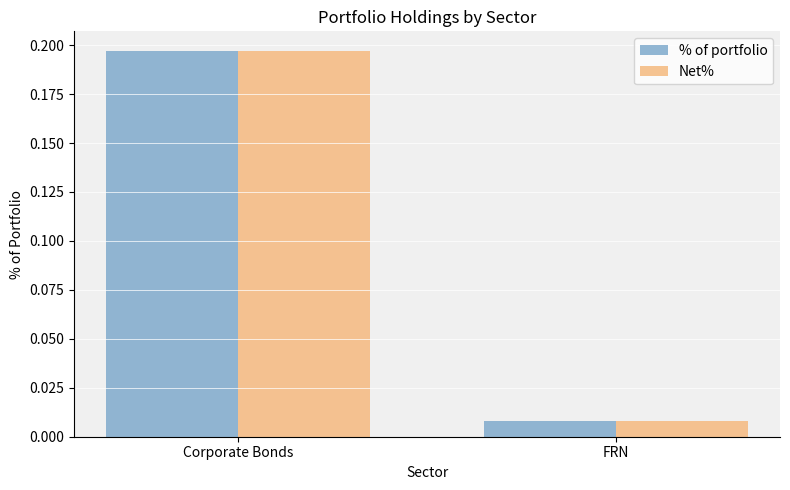

At which category does the chart reach its peak across all series?

Corporate Bonds